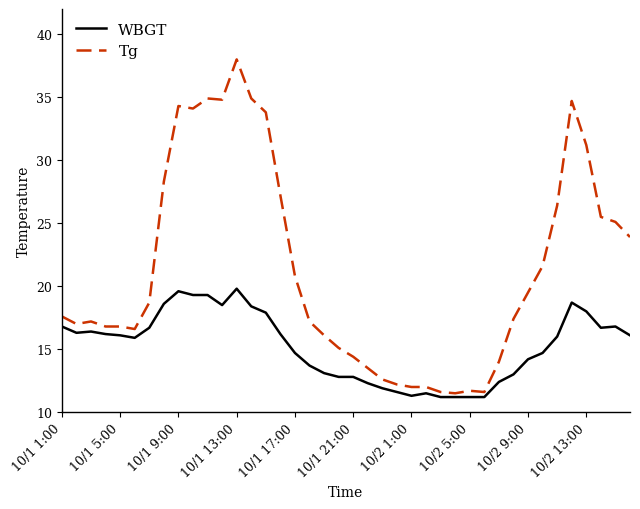

Is this an area chart (filled region under the line)?

No